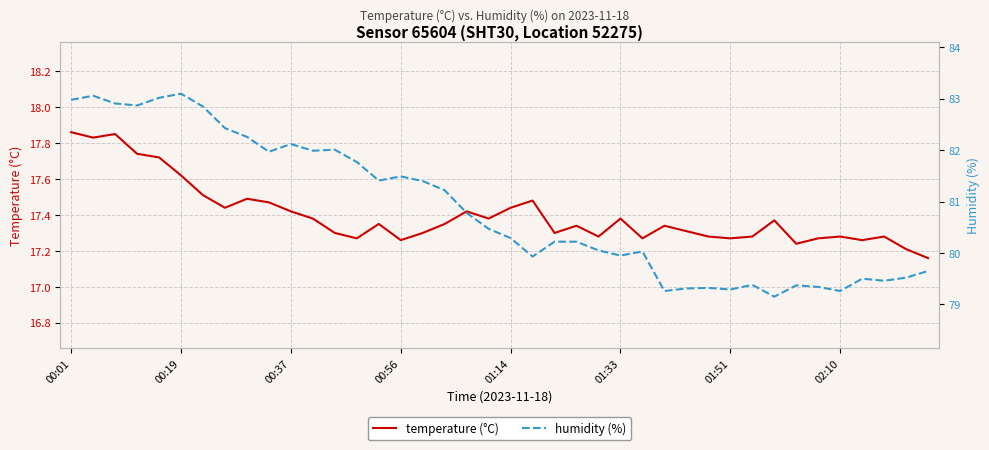

List the series in order of their overall mean, lowest first.

temperature (°C), humidity (%)